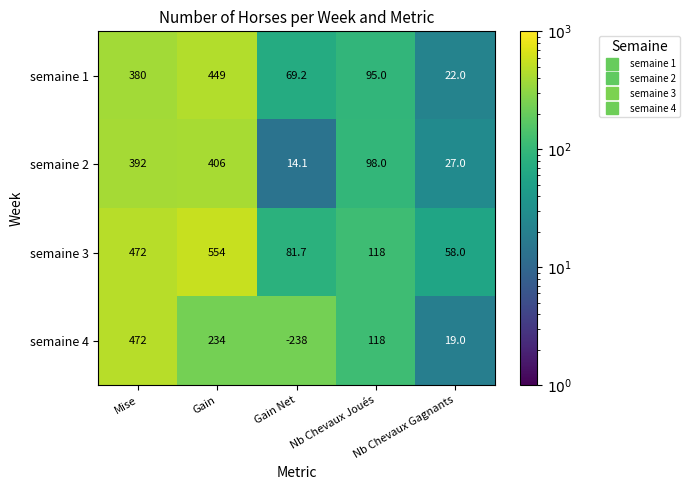

Which series changed the most between Mise and Gain Net?

semaine 4